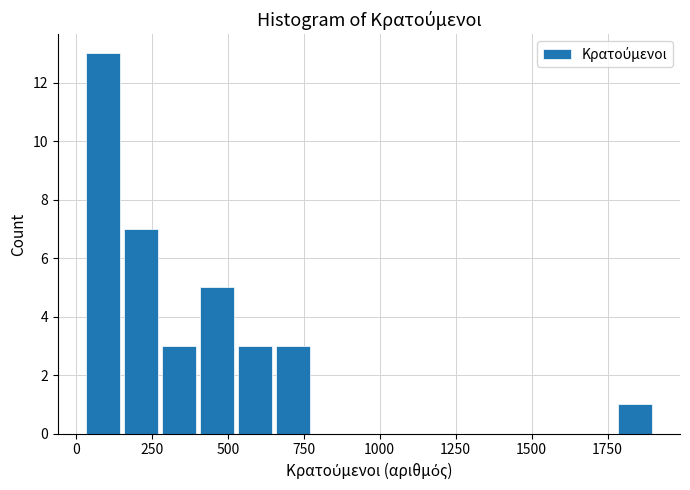

Read against the x-axis, roughly where is the centre of the tallest bar?

100